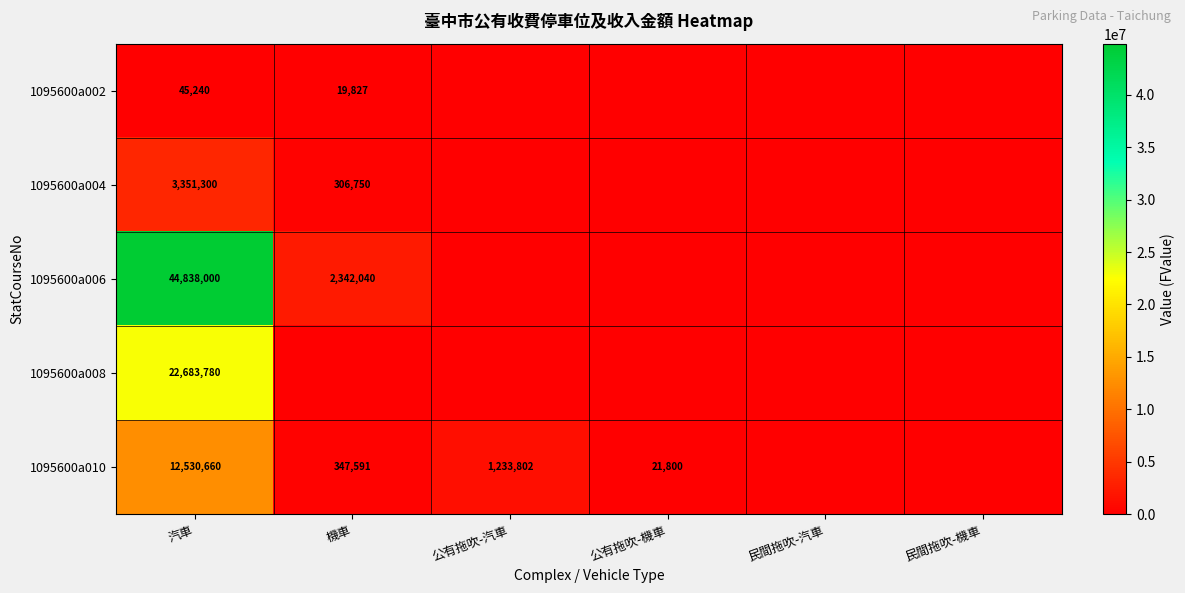

Is it true that 1095600a010 equals 155679 at 機車?

False